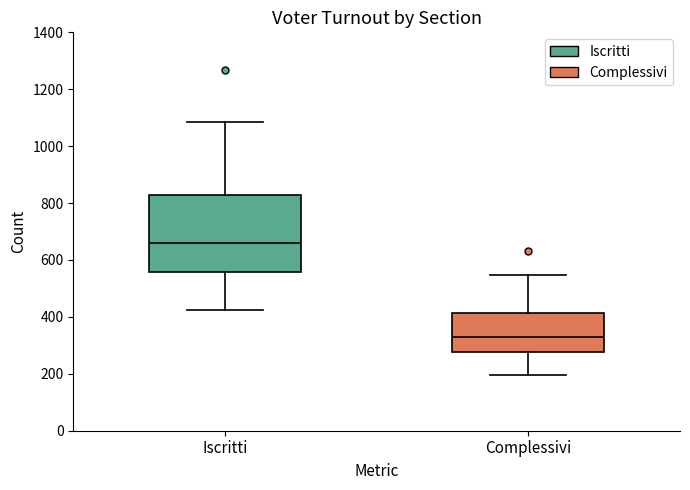

Which box's median line is the highest?

Iscritti